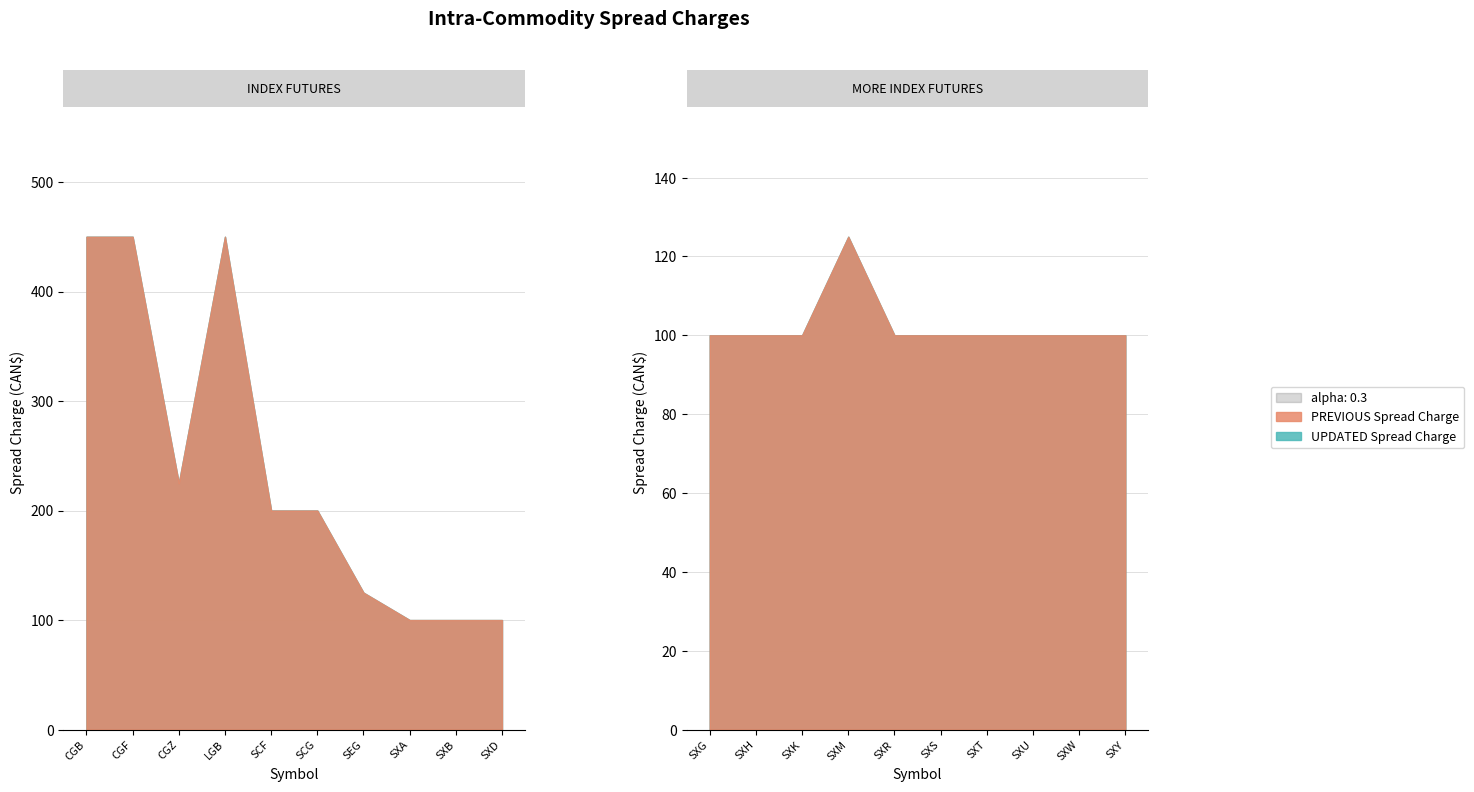

The PREVIOUS Inter-Month Spread Charge series shows 61 at SXA. True or false?

False